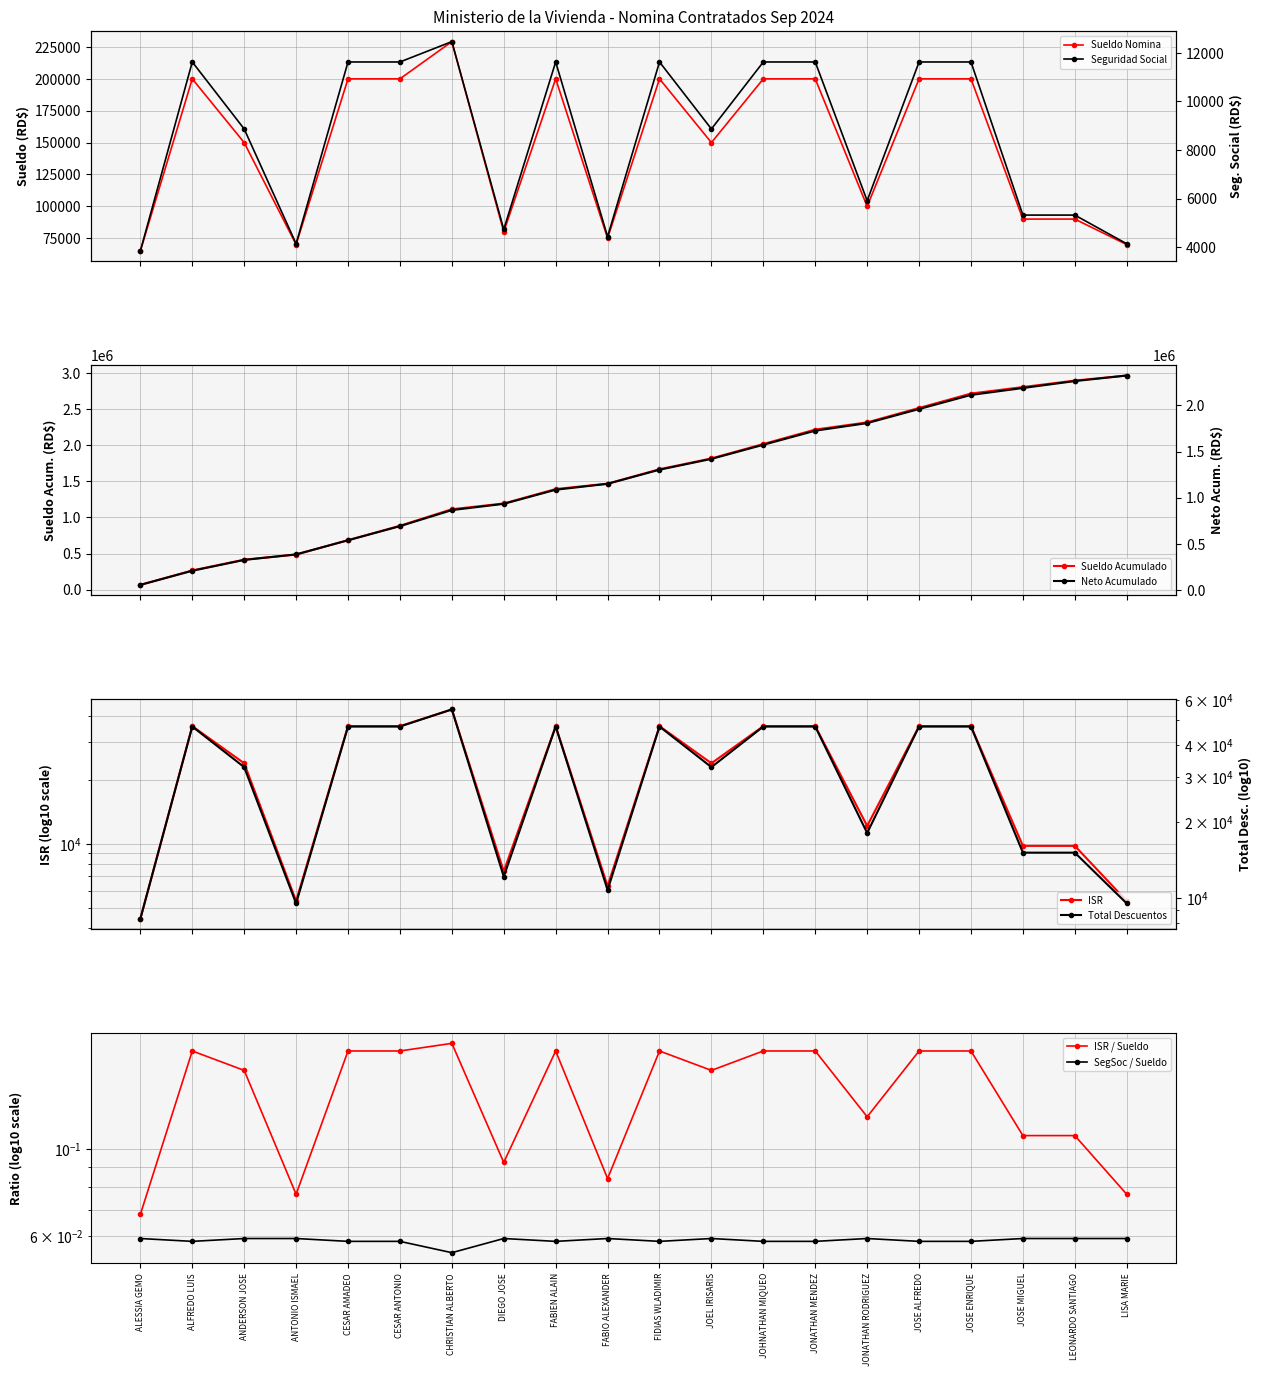

What position from the left is ANDERSON JOSE?

3